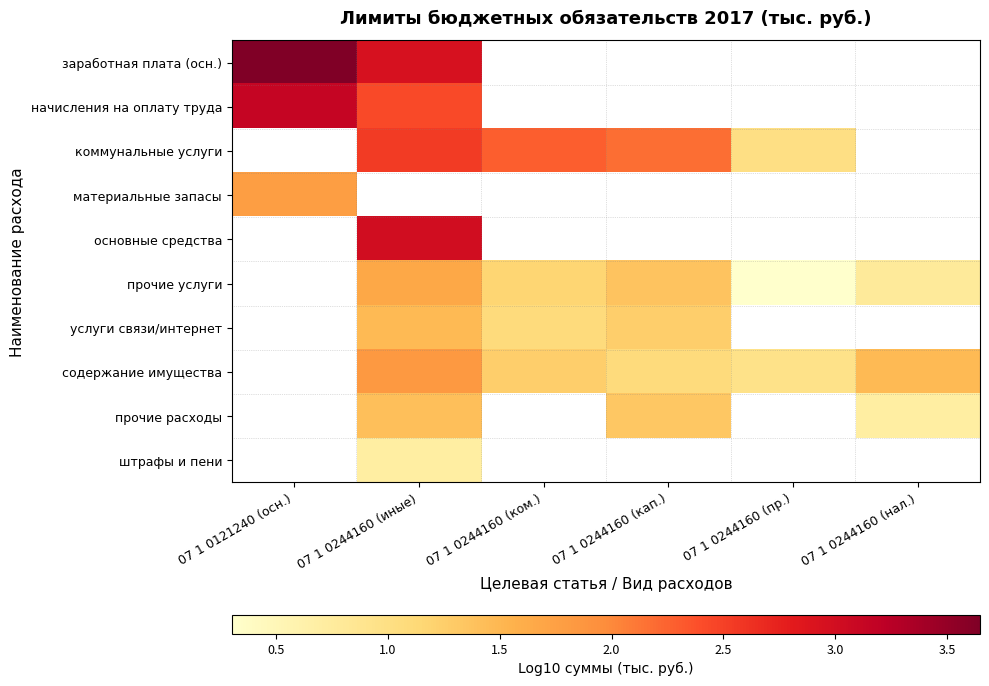

Which label corresponds to the smallest value in the chart?

07 1 0244160 (пр.)